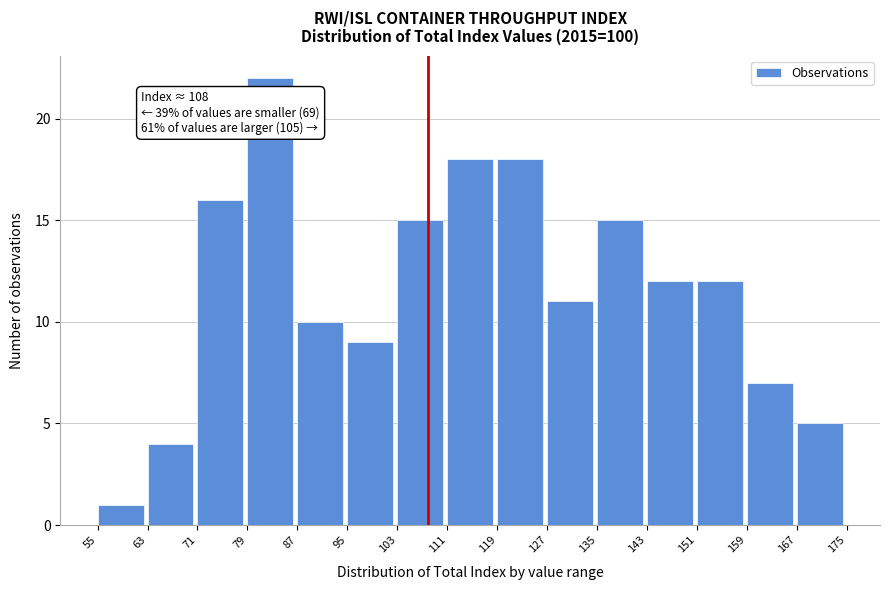

Over which range of the x-axis is the bar tallest?

79 to 87